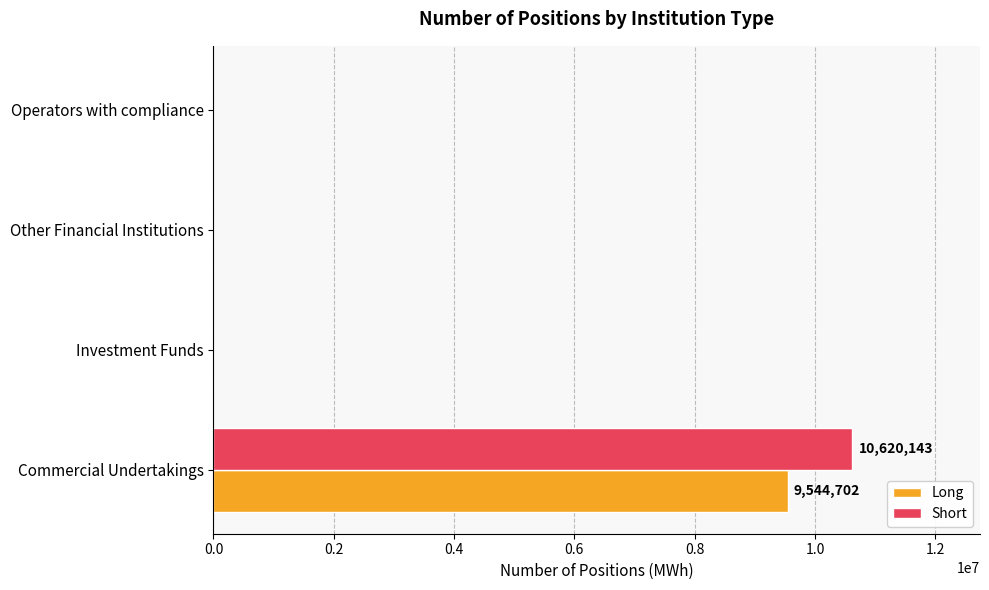

At which category is the sum across all series the highest?

Commercial Undertakings